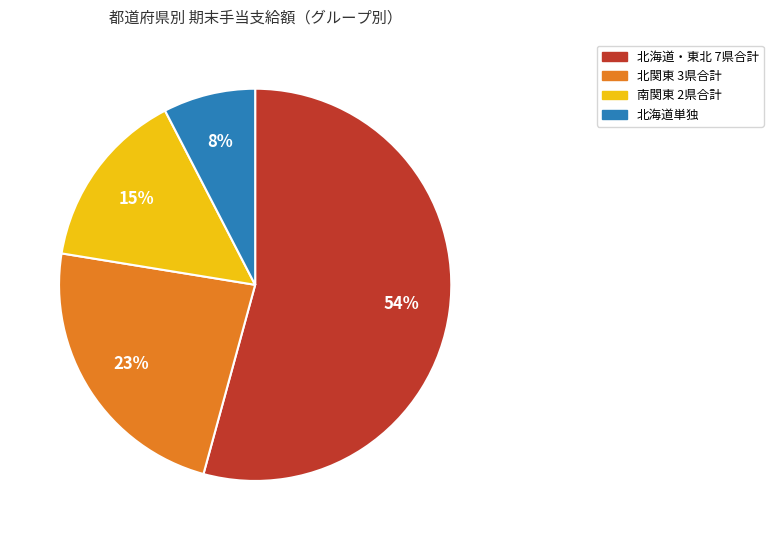

Is there any slice that represents more than half of the pie?

Yes